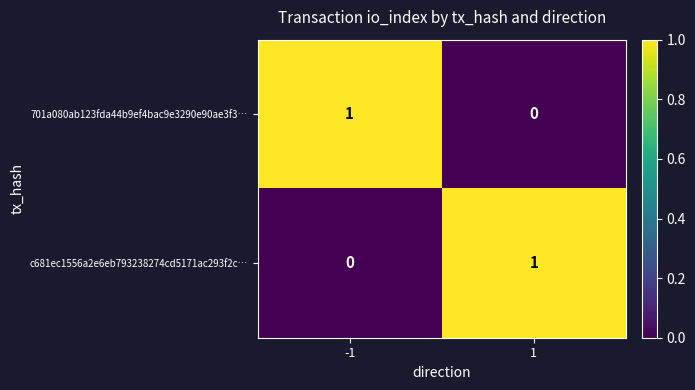

Rank the categories by c681ec1556a2e6eb793238274cd5171ac293f2c… value from lowest to highest.

-1, 1